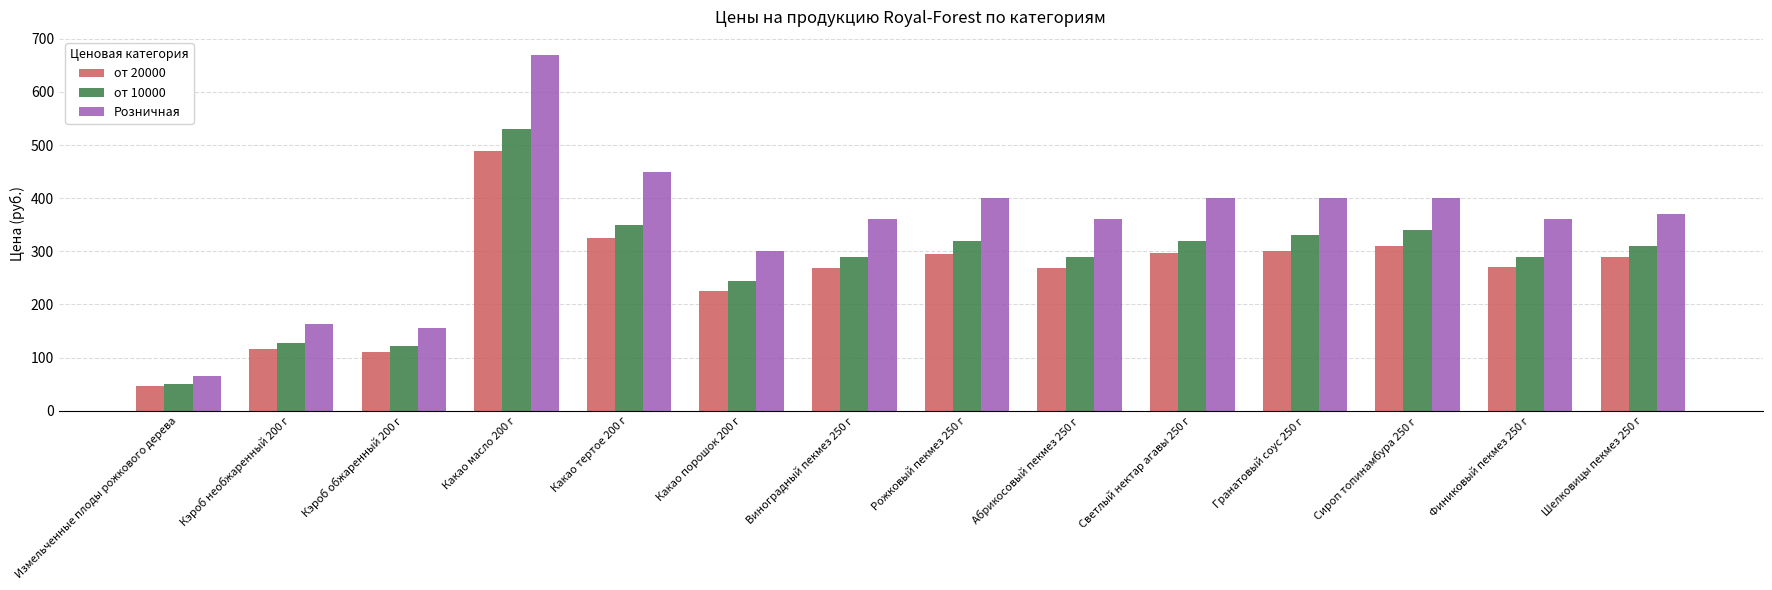

Is the value of от 20000 at Кэроб необжаренный 200 г greater than the value of Розничная at Шелковицы пекмез 250 г?

No